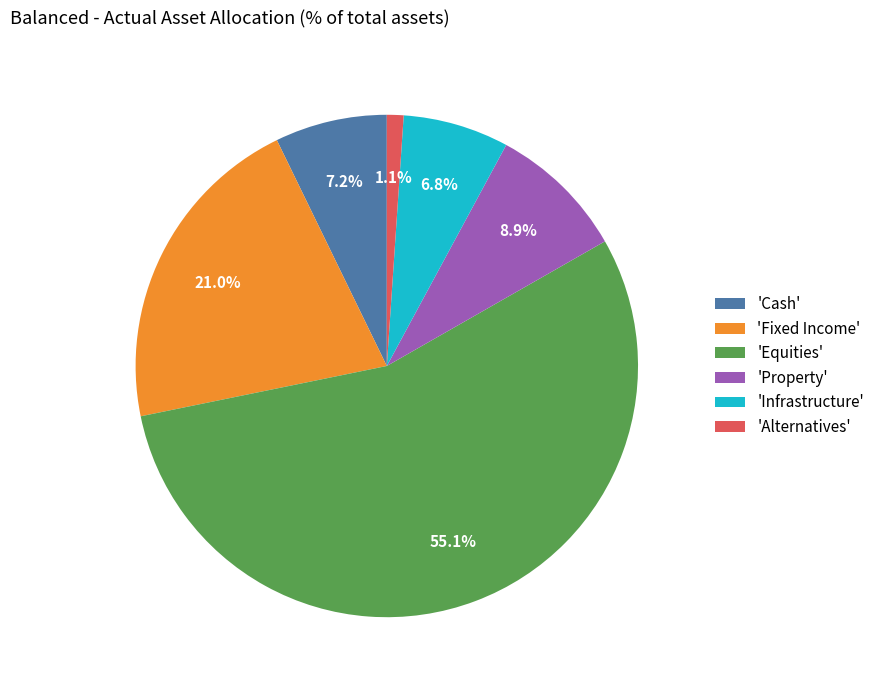

Is the sum of 'Equities' and 'Property' greater than half?

Yes